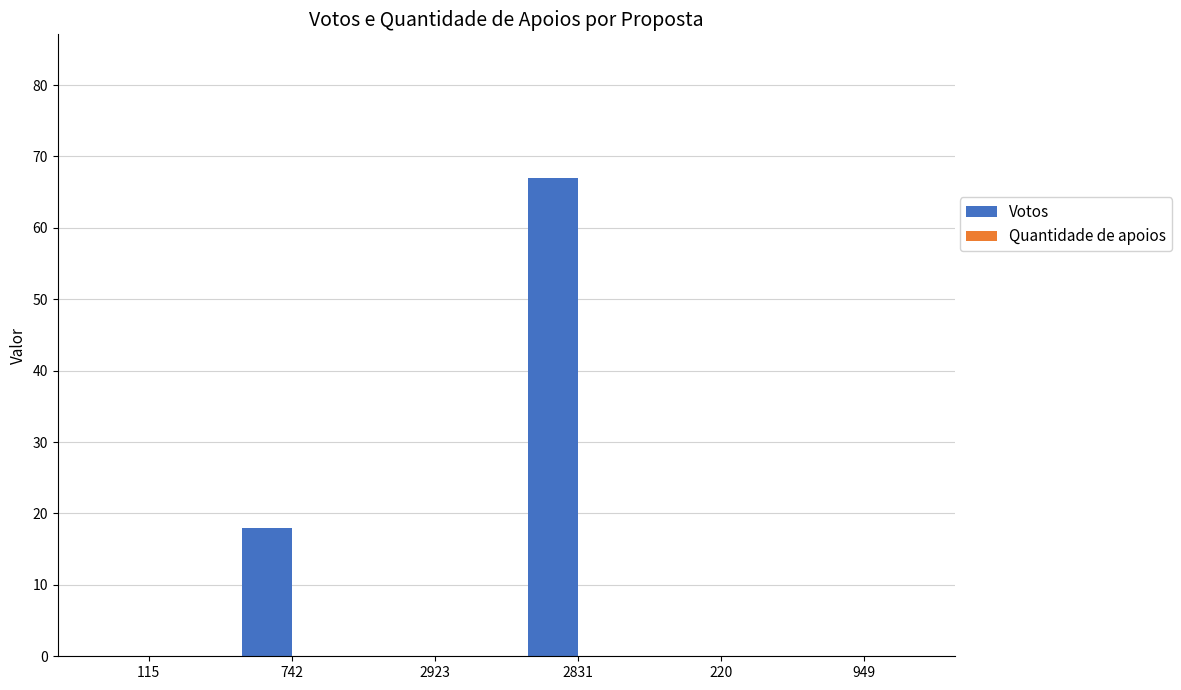

What is the change in value from 2831 to 949?

-67